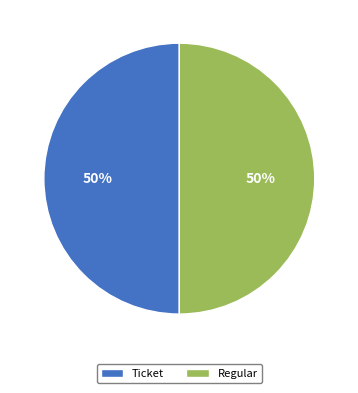

Is it true that Ticket is 8% of the pie?

False